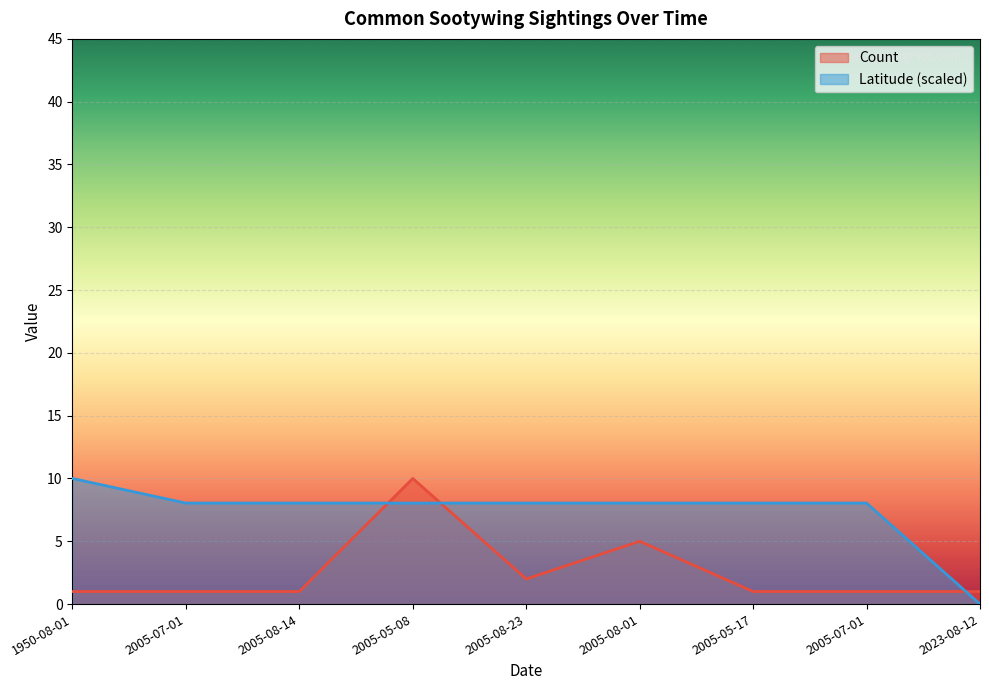

List the labels in order of Count value, smallest first.

1950-08-01, 2005-07-01, 2005-08-14, 2005-05-17, 2005-07-01, 2023-08-12, 2005-08-23, 2005-08-01, 2005-05-08